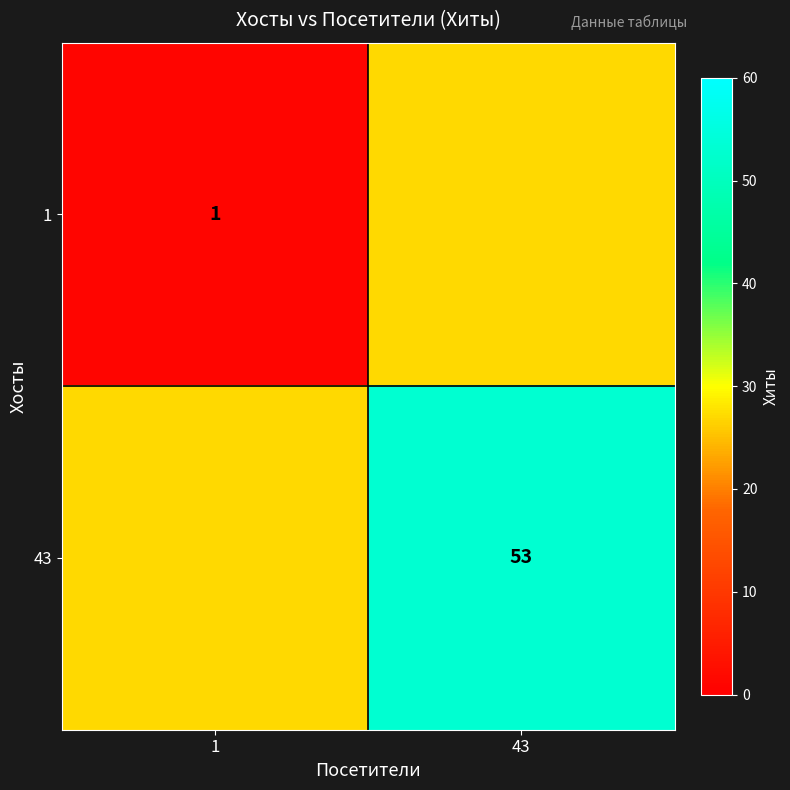

At which category is the sum across all series the highest?

43